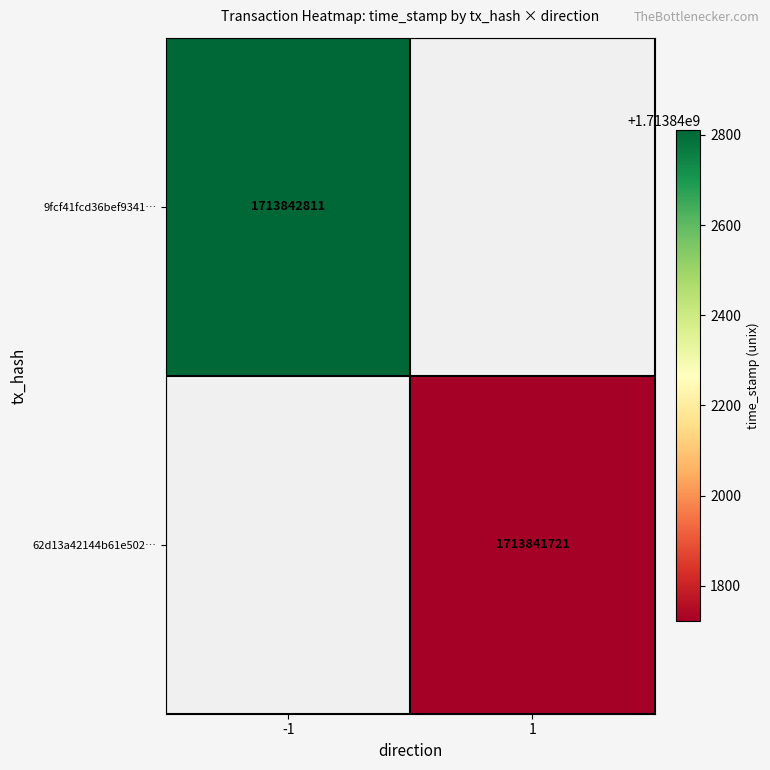

Reading left to right, what are all the values shown in this chart?

9fcf41fcd36bef93410b0fc9e503a54b26bcbab: direction=-1	time_stamp=1713842811
62d13a42144b61e502f22b4bfb076c4ca753967: direction=1	time_stamp=1713841721